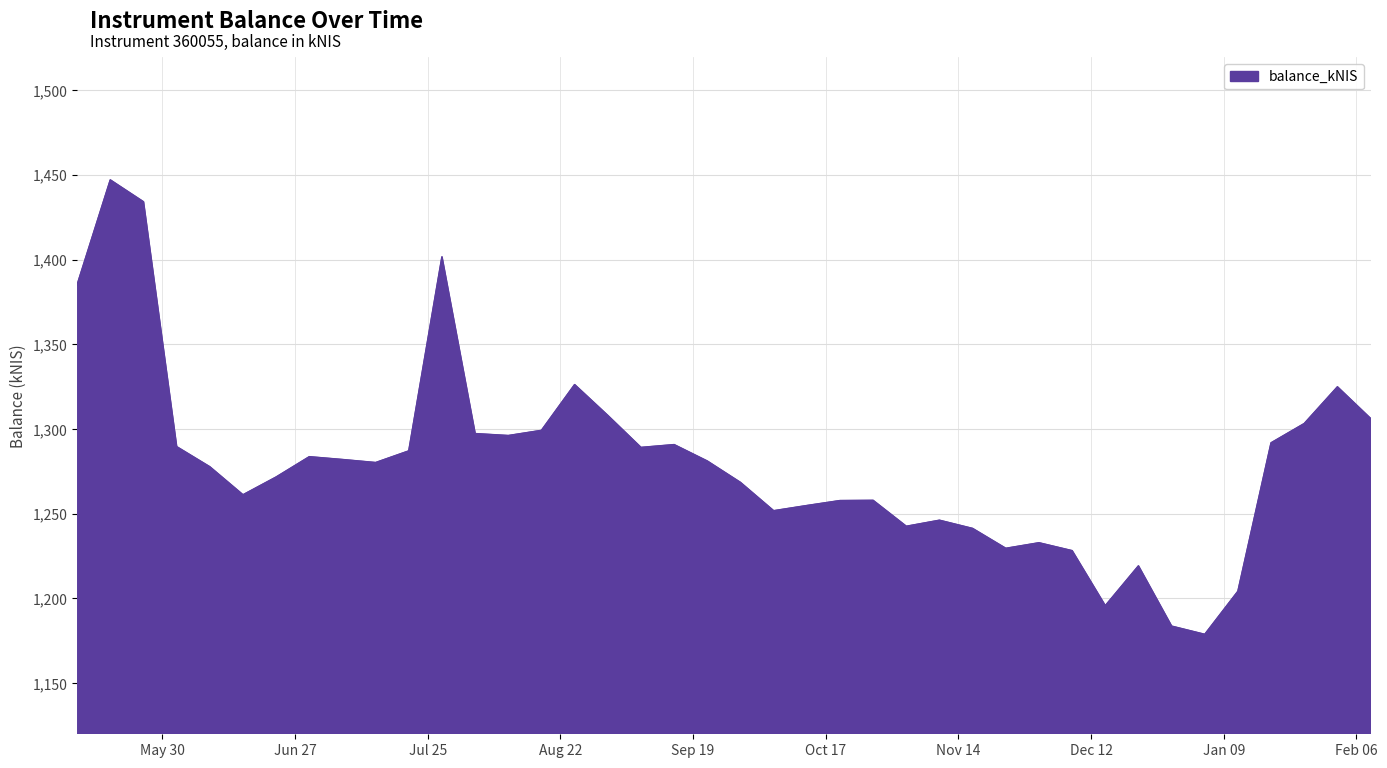

What is the difference between the maximum and minimum values?

268.2